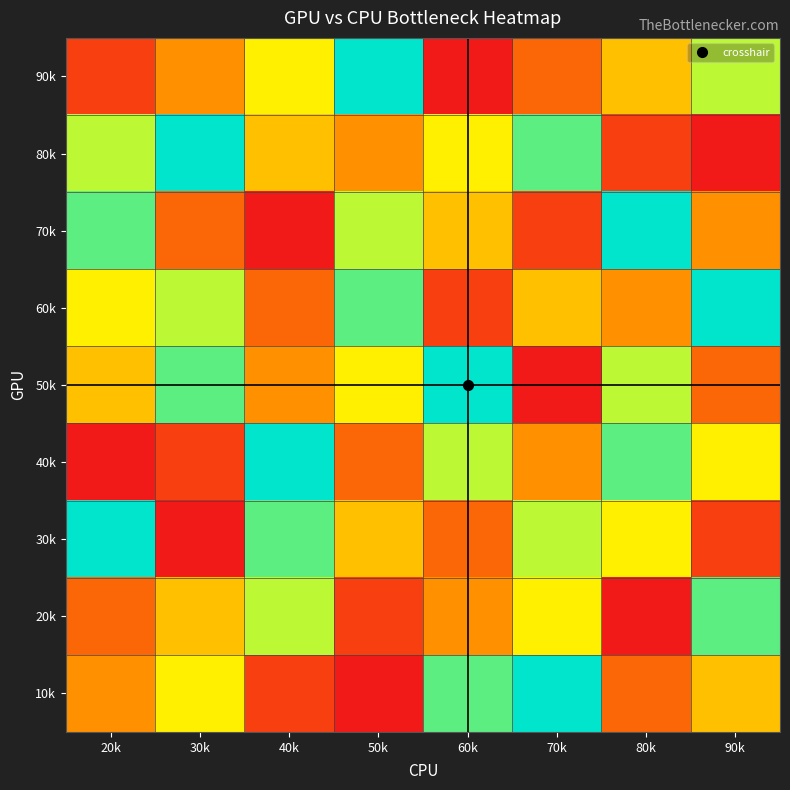

Reading left to right, transcribe all the data shown in this chart.

90k: 20k=2	30k=4	40k=6	50k=9	60k=1	70k=3	80k=5	90k=7
80k: 20k=7	30k=9	40k=5	50k=4	60k=6	70k=8	80k=2	90k=1
70k: 20k=8	30k=3	40k=1	50k=7	60k=5	70k=2	80k=9	90k=4
60k: 20k=6	30k=7	40k=3	50k=8	60k=2	70k=5	80k=4	90k=9
50k: 20k=5	30k=8	40k=4	50k=6	60k=9	70k=1	80k=7	90k=3
40k: 20k=1	30k=2	40k=9	50k=3	60k=7	70k=4	80k=8	90k=6
30k: 20k=9	30k=1	40k=8	50k=5	60k=3	70k=7	80k=6	90k=2
20k: 20k=3	30k=5	40k=7	50k=2	60k=4	70k=6	80k=1	90k=8
10k: 20k=4	30k=6	40k=2	50k=1	60k=8	70k=9	80k=3	90k=5